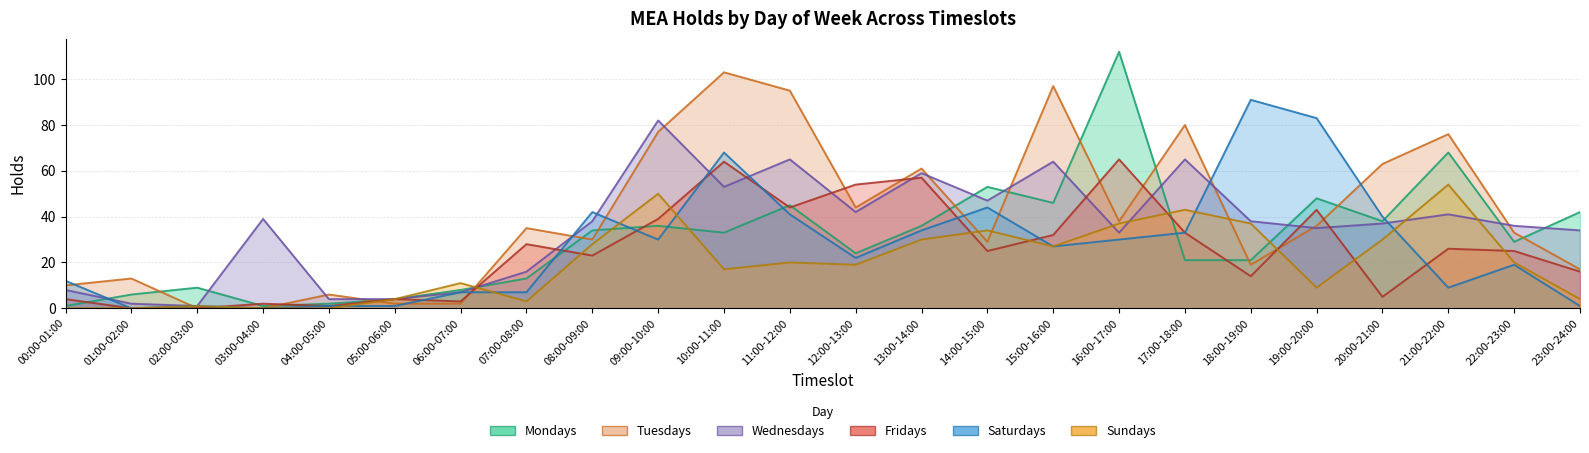

Rank the series at 16:00-17:00 from lowest to highest value.

Saturdays, Wednesdays, Sundays, Tuesdays, Fridays, Mondays